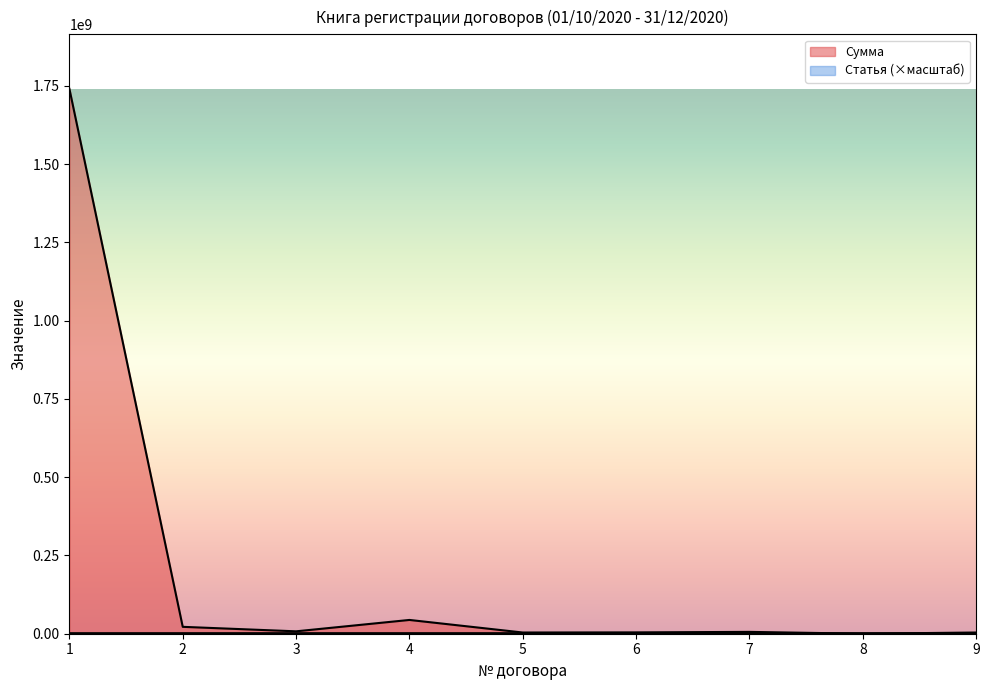

What is the sum of the Сумма values at 7 and 6?

10135000.0